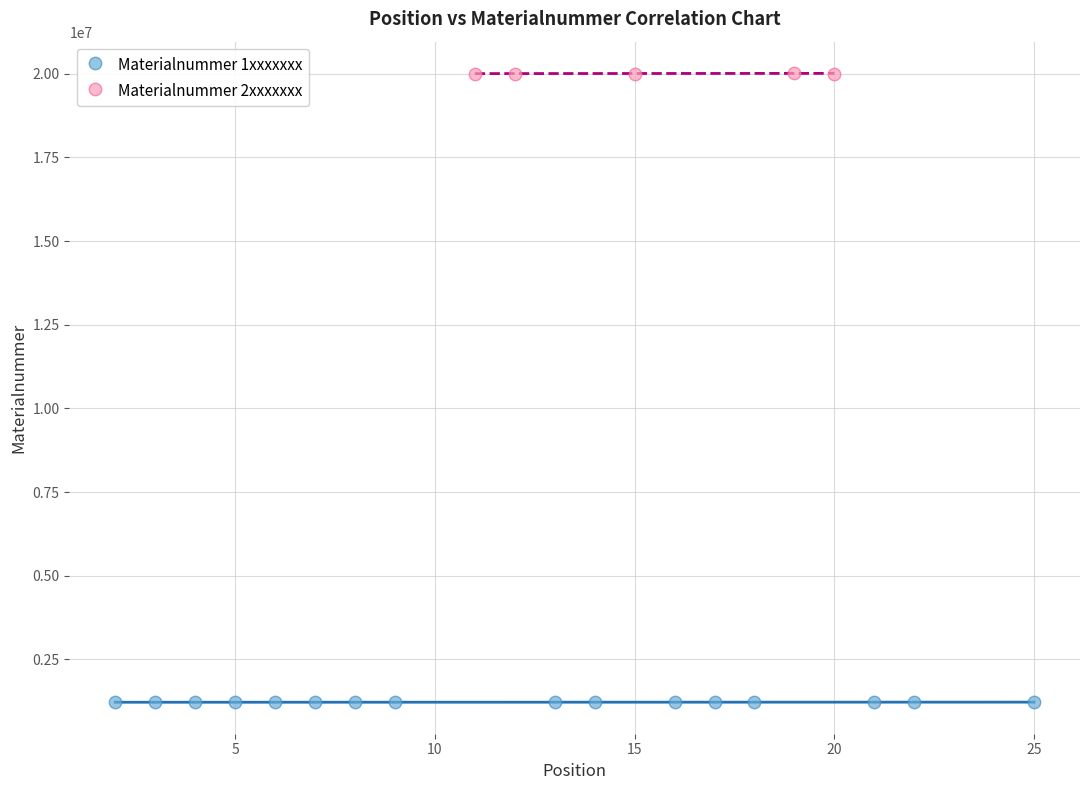

Which series contains the lowest Y value?

Materialnummer 1xxxxxxx